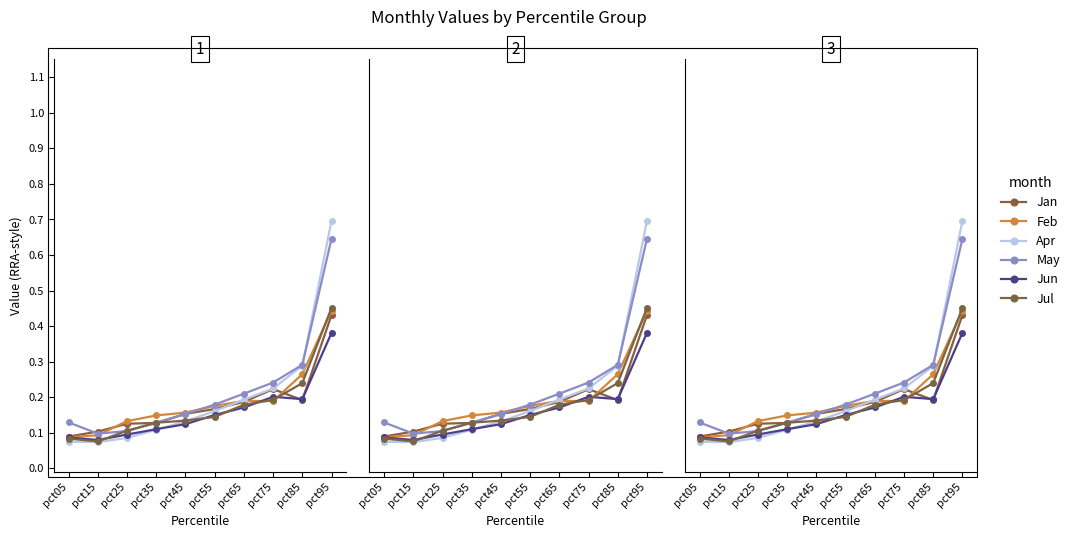

What is the difference between the Jul values at pct95 and pct35?

0.3